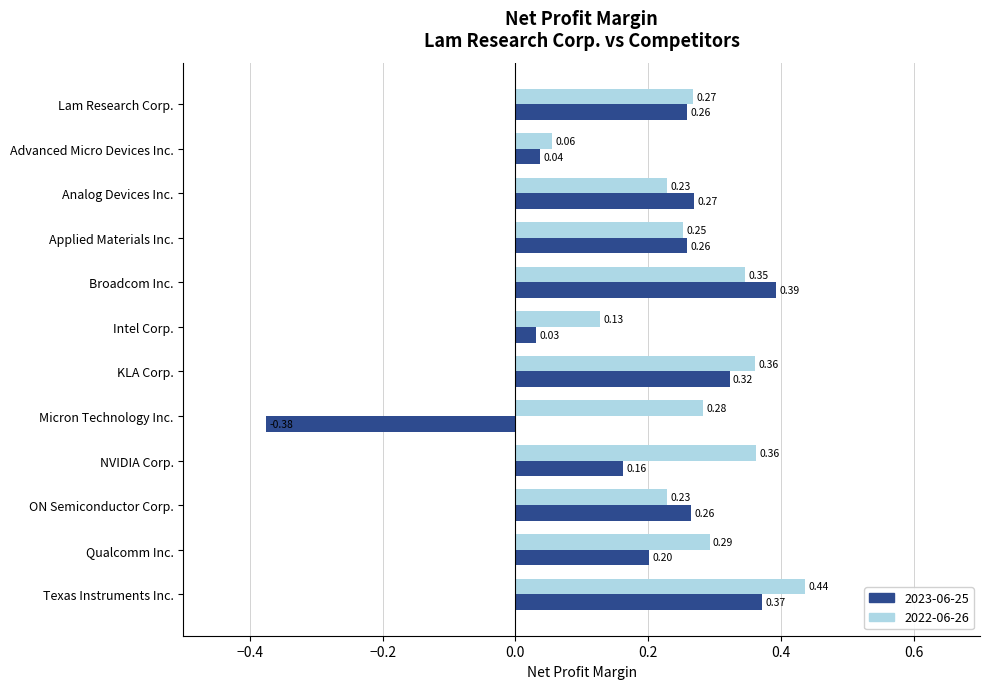

At which category does the chart reach its minimum across all series?

Micron Technology Inc.